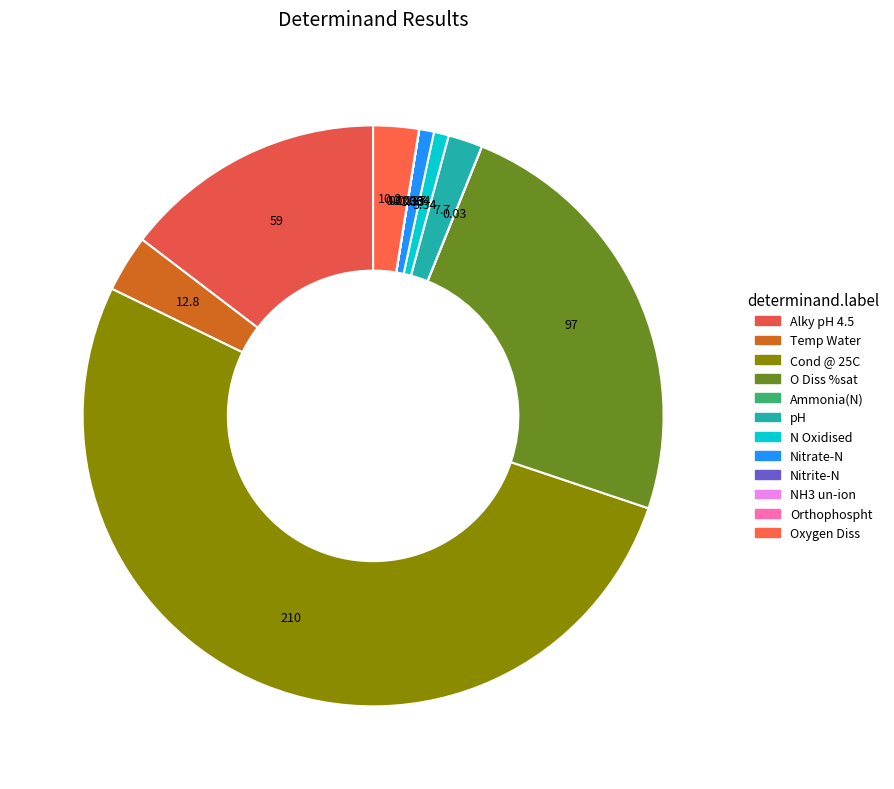

What is the change in value from Ammonia(N) to Oxygen Diss?

+10.2